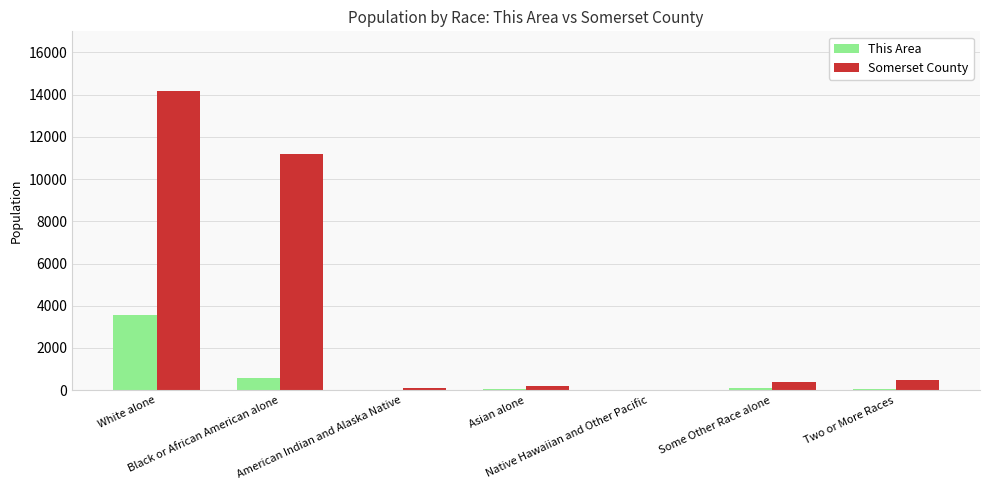

The Somerset County series shows 461 at Two or More Races. True or false?

True